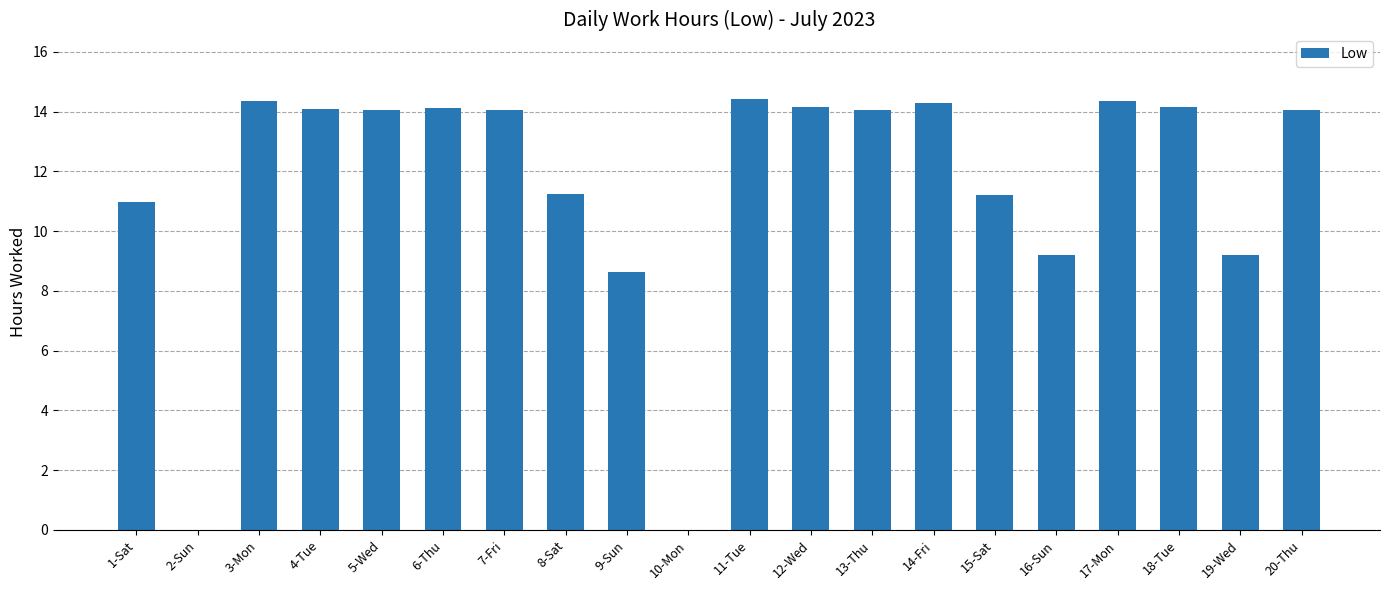

What is the sum of the values at 7-Fri and 18-Tue?

28.2